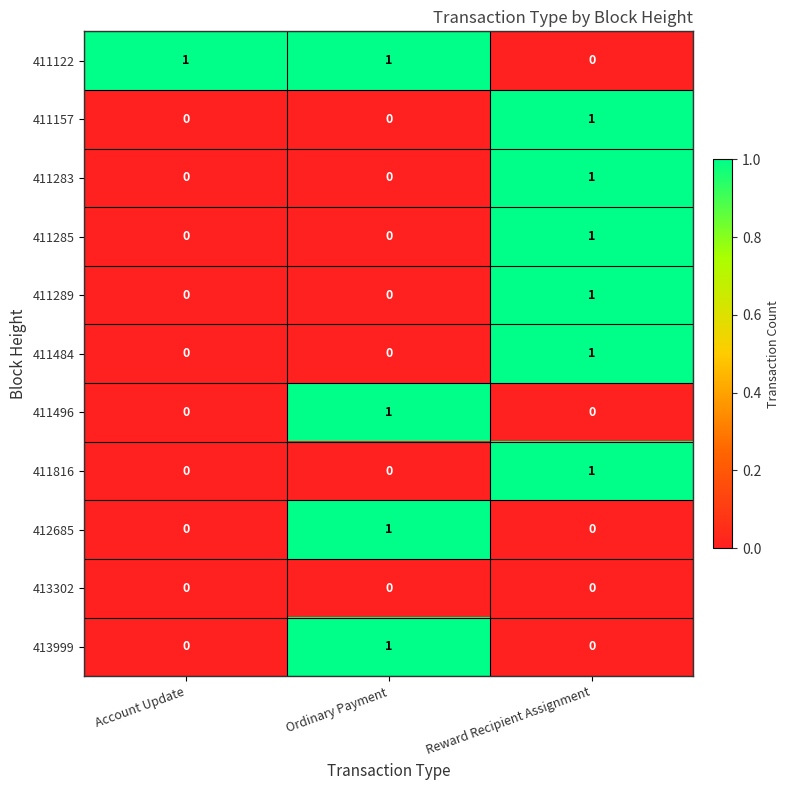

How many distinct data groups are displayed?

11